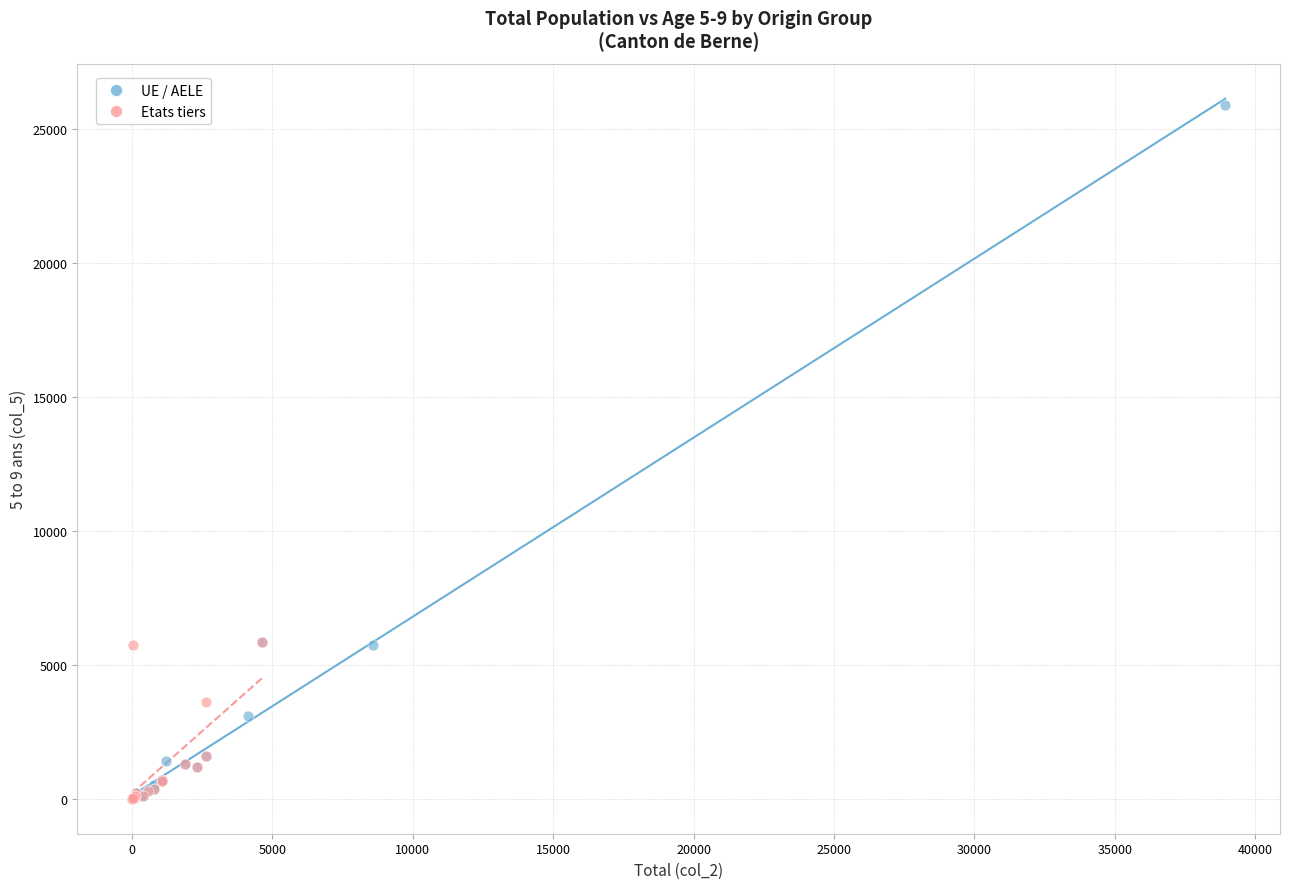

Which series has the widest spread of Y values?

UE / AELE